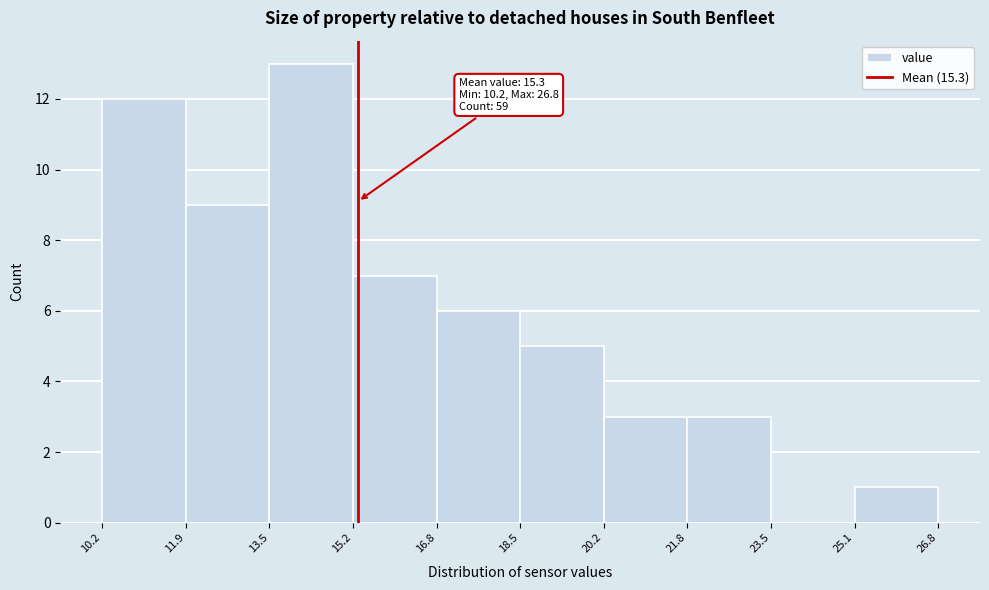

Over which range of the x-axis is the bar tallest?

13.5 to 15.2